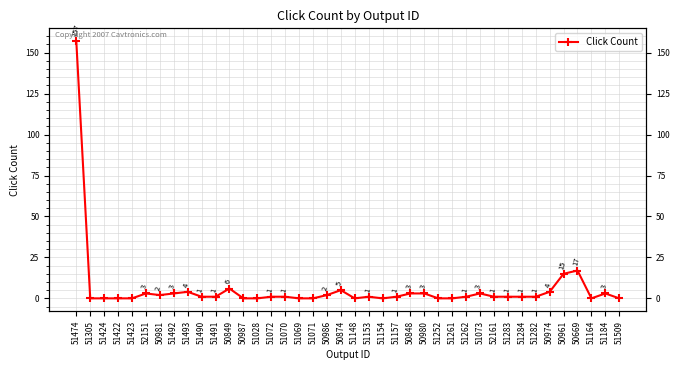

What is the difference between the maximum and minimum values?

157